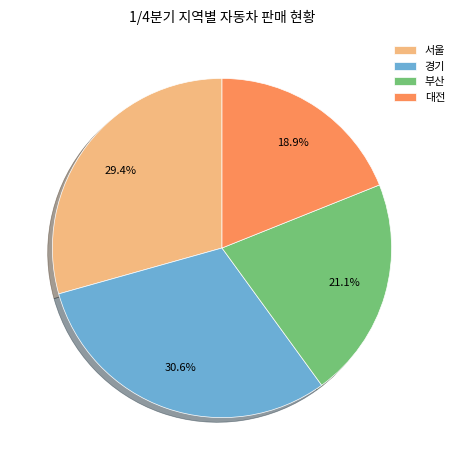

Which slice is the smallest?

대전